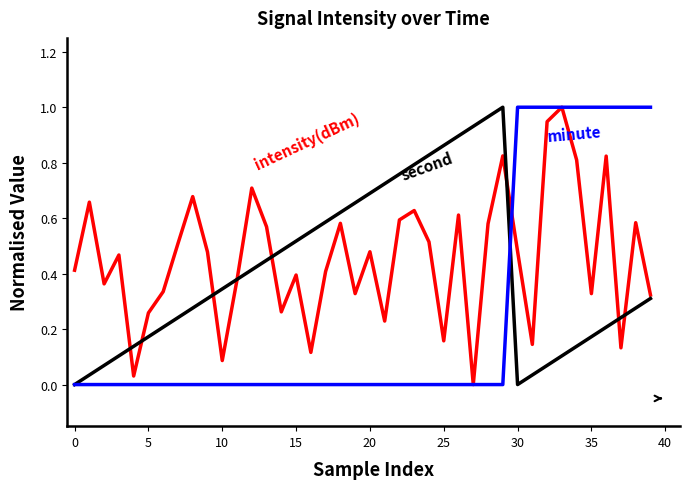

Does the chart have visible grid lines?

No